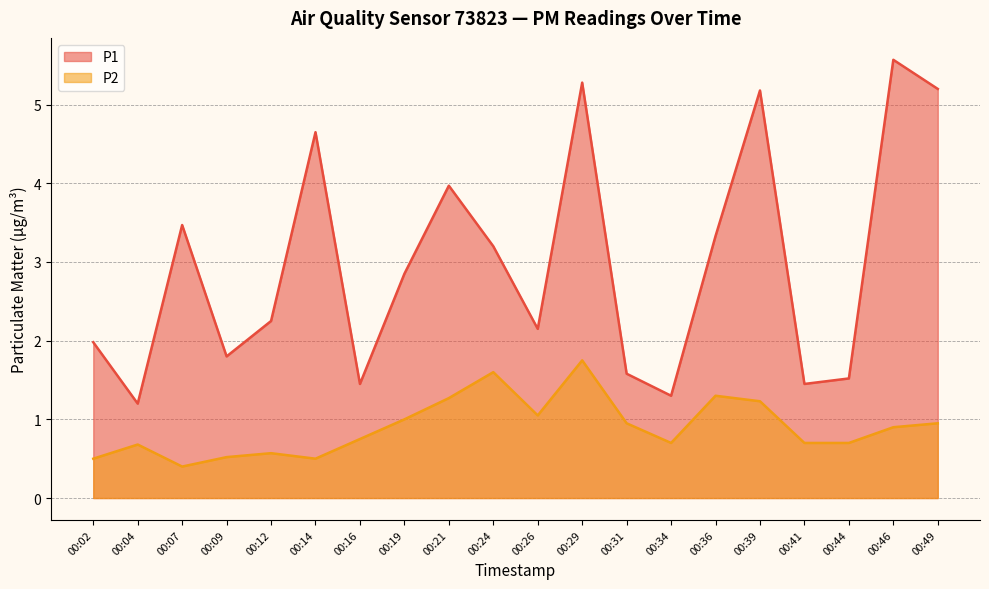

Where is P2 nearest to the value 1?

00:19